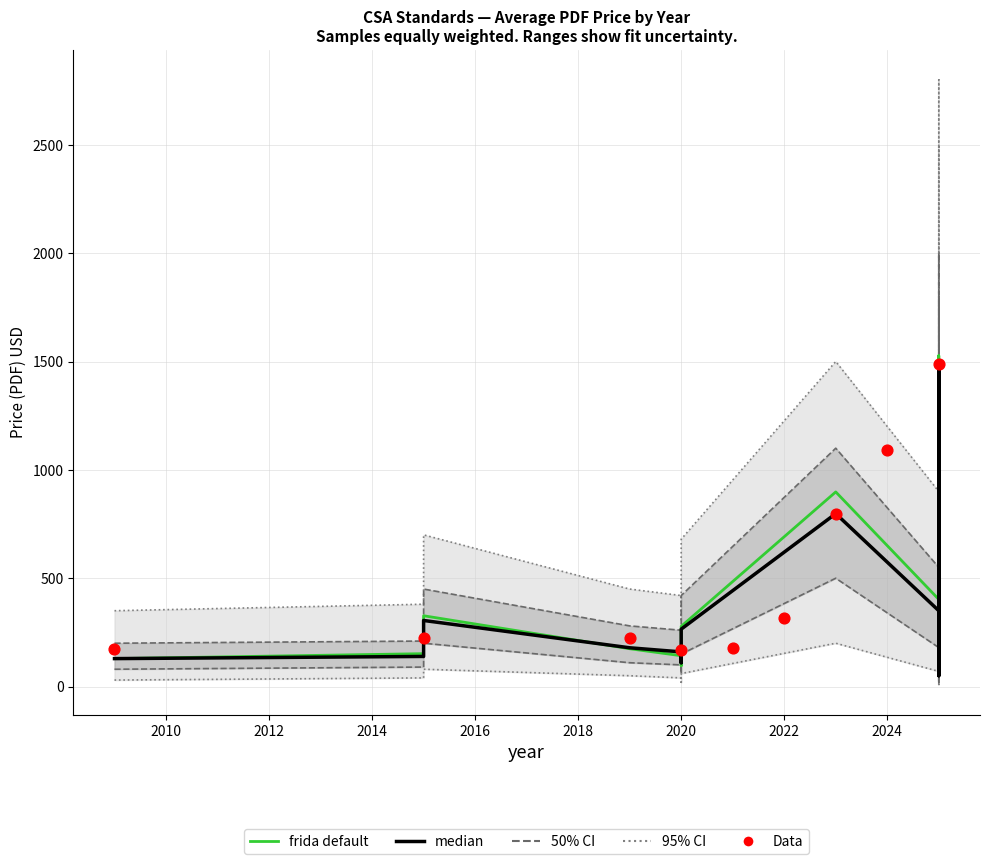

Is the value of Mean Price (PDF) at 2023 greater than the value of CI_lower at 2025?

Yes